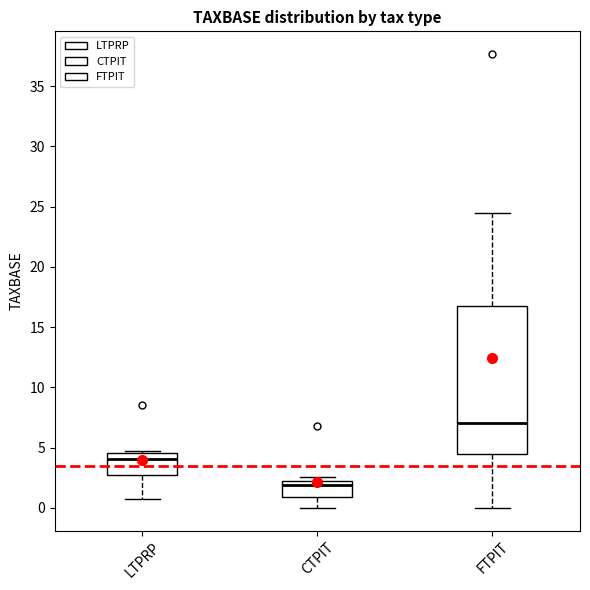

Reading left to right, transcribe this box plot: for each box, give where its median line is, the range the box spans, and where its two whiskers end, as read against the y-axis. The values are not printed on the chart, so give them approximately, as read against the axis.

LTPRP: median 4.0, box 3.0 to 4.5, whiskers 0.5 to 4.5 (just above the box's upper edge)
CTPIT: median 2.0, box 1.0 to 2.5, whiskers 0.0 to 2.5 (just above the box's upper edge)
FTPIT: median 7.0, box 4.5 to 17.0, whiskers 0.0 to 24.5